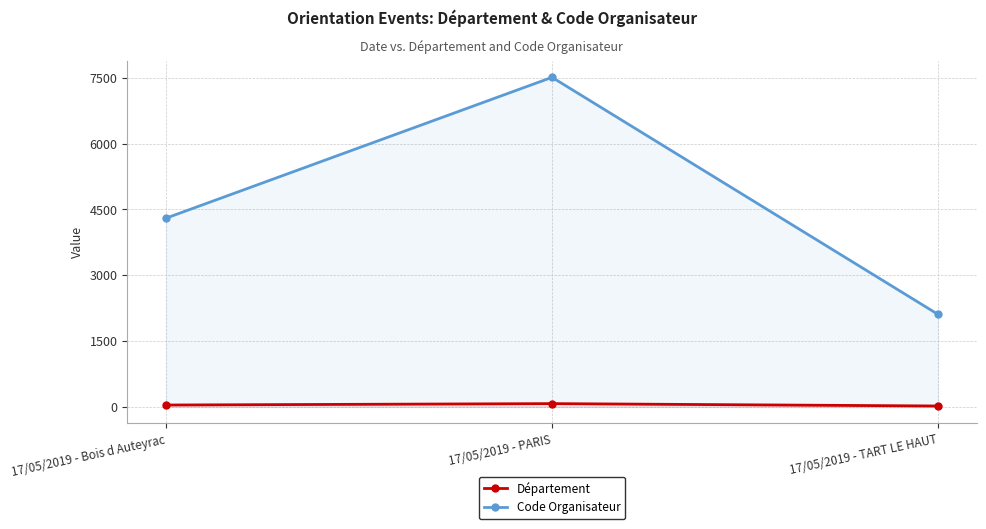

At 17/05/2019 - PARIS, list the series in order from smallest to largest.

Département, Code Organisateur